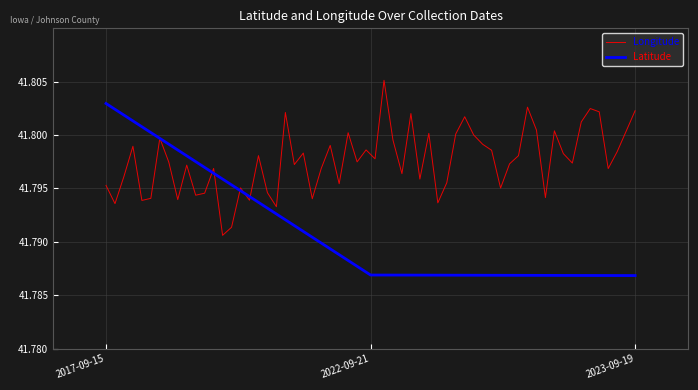

Which label corresponds to the smallest value in the chart?

2023-09-19